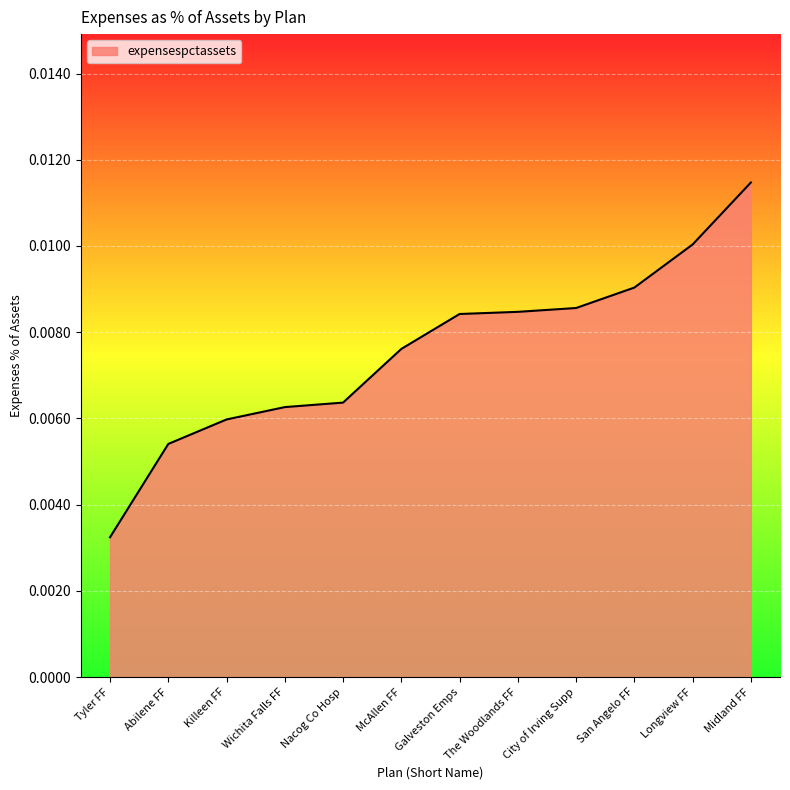

At which label is the value closest to 0?

Tyler FF